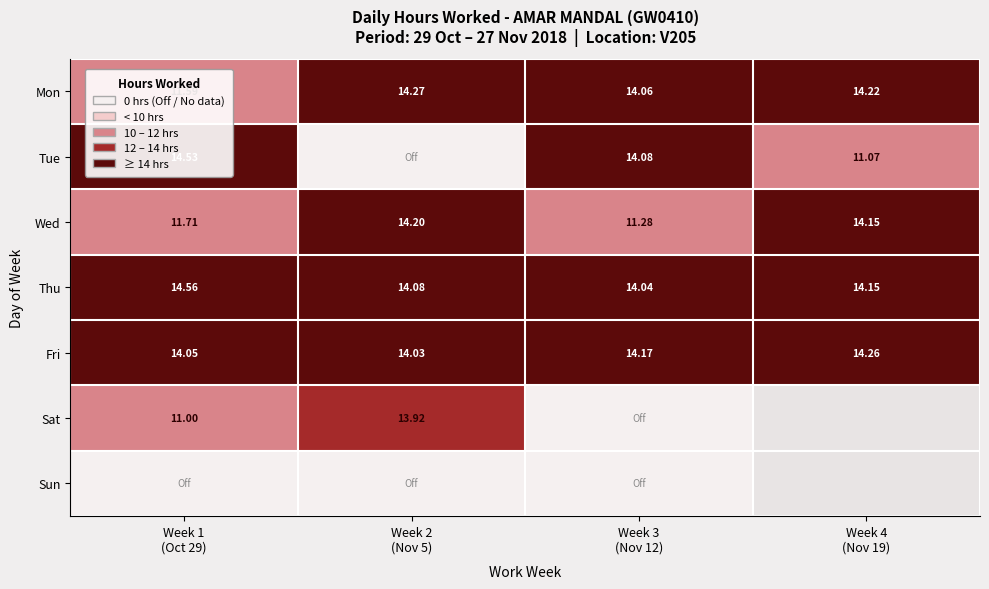

How many distinct data groups are displayed?

7